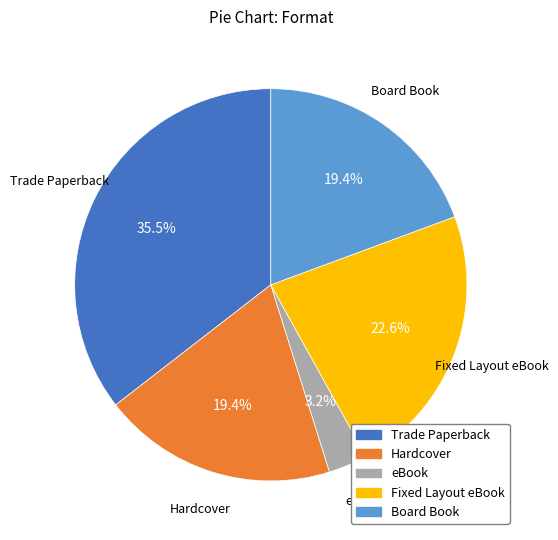

To the nearest percent, what is the combined percentage of Hardcover and Board Book?

39%